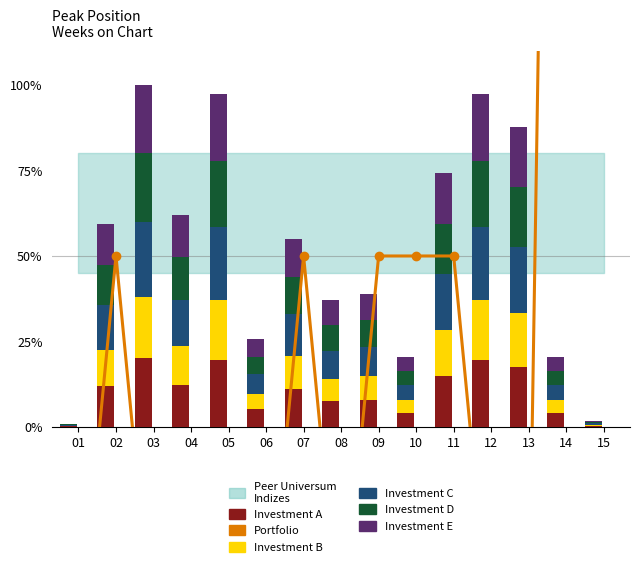

What is the sum of the Portfolio values at 10 and 08?

-14.3